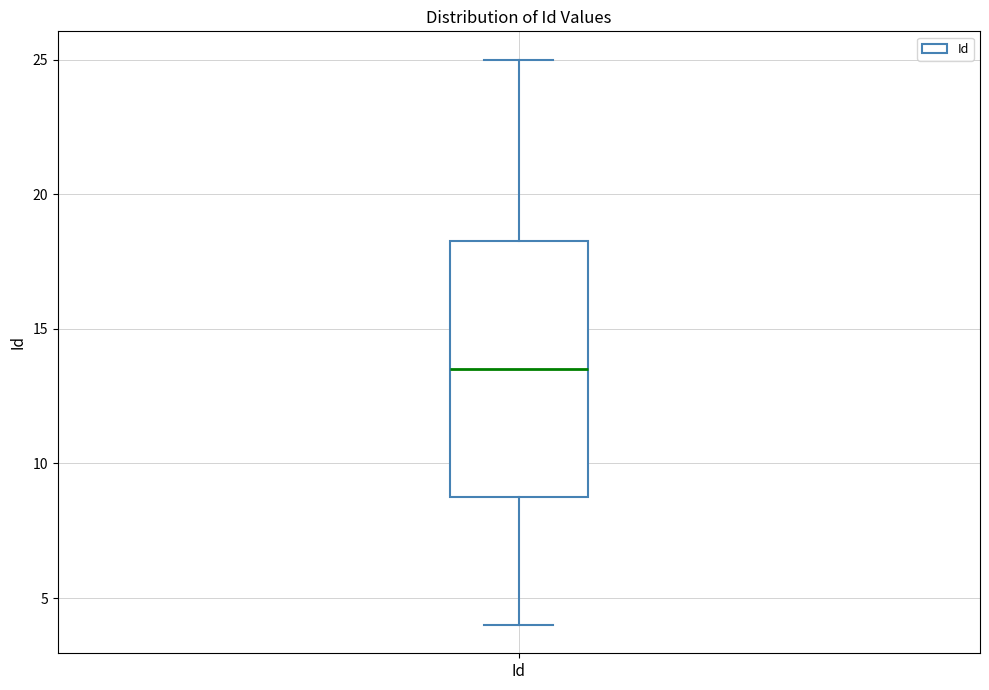

Transcribe this box plot: give where the median line is, the range the box spans, and where the two whiskers end, as read against the y-axis. The values are not printed on the chart, so give them approximately, as read against the axis.

median 13.5, box 9.0 to 18.5, whiskers 4.0 to 25.0